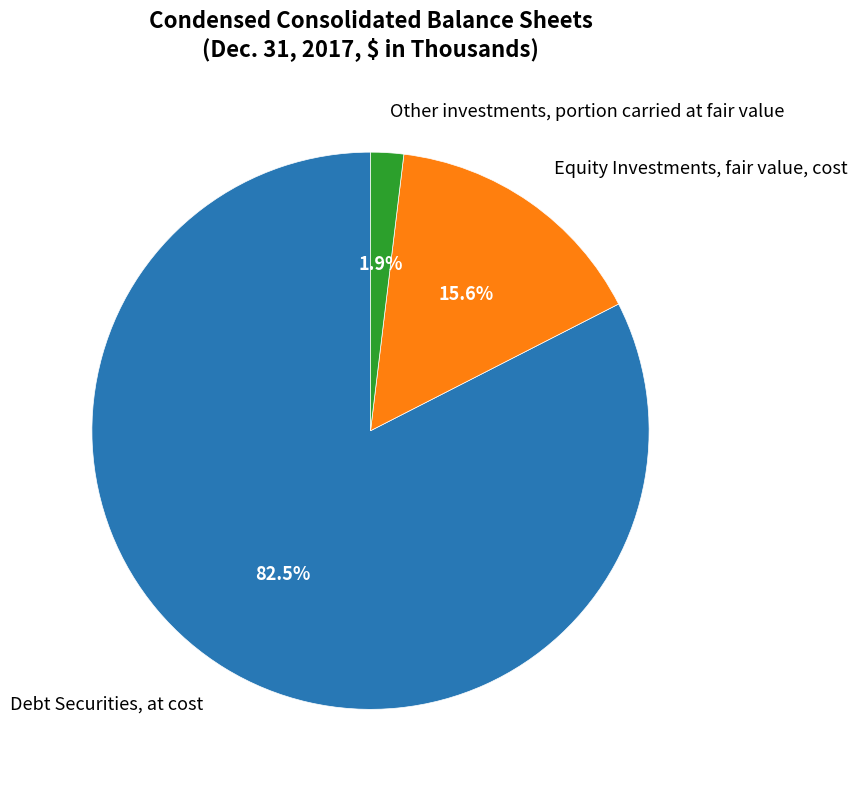

To the nearest percent, what is the combined percentage of Debt Securities, at cost and Equity Investments, fair value, cost?

98%